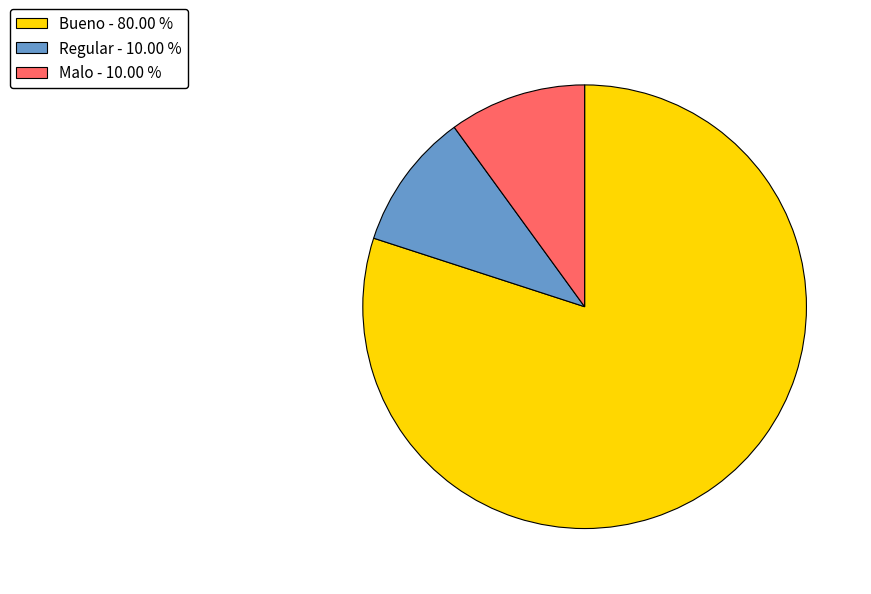

Is there a majority slice in this chart?

Yes